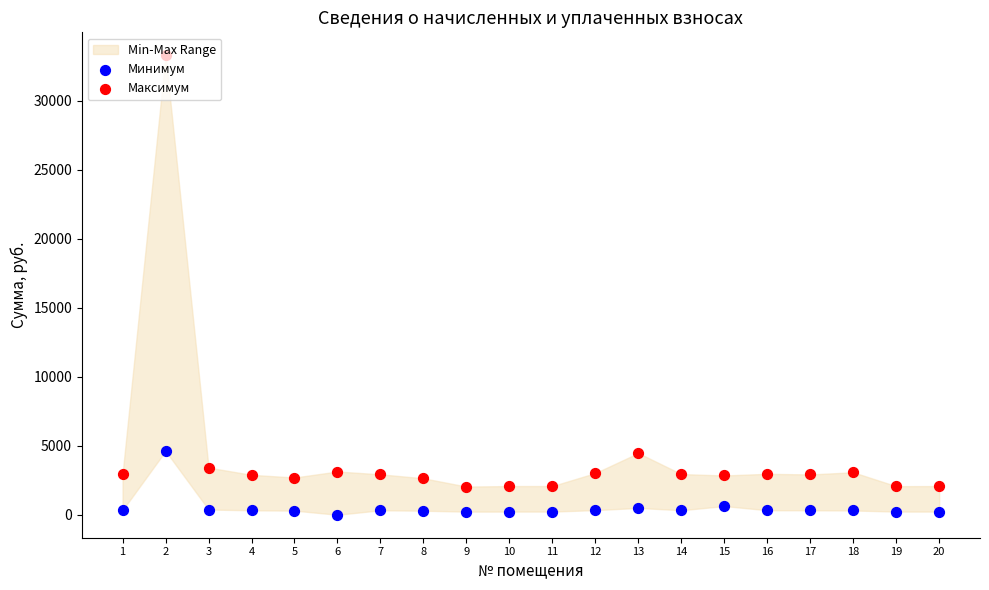

Which series has the largest total across all categories?

Максимум